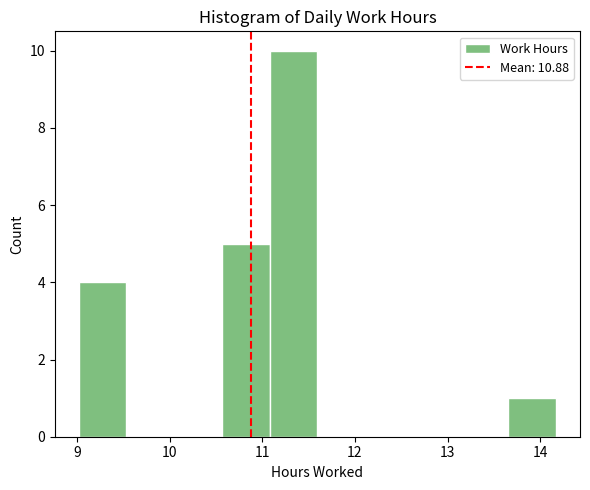

What is the height of the bar covering 13.7 to 14.2 on the x-axis? Neither the bar edges nor the heights are printed on the chart, so give them approximately, as read against the axes.

1